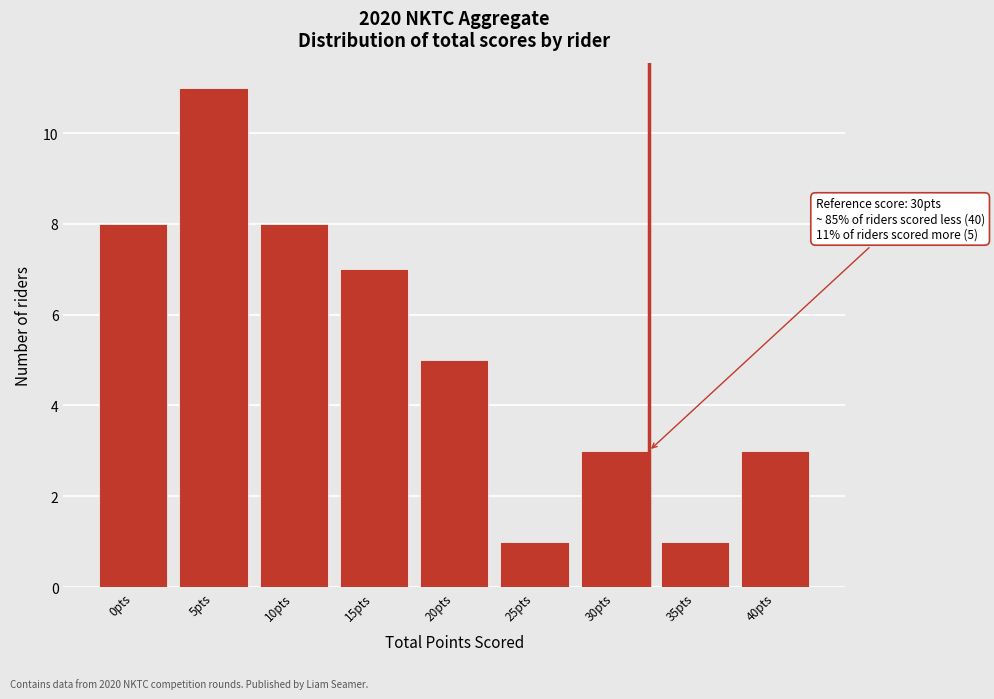

Reading left to right, extract all data points from this chart.

0pts=8	5pts=11	10pts=8	15pts=7	20pts=5	25pts=1	30pts=3	35pts=1	40pts=3